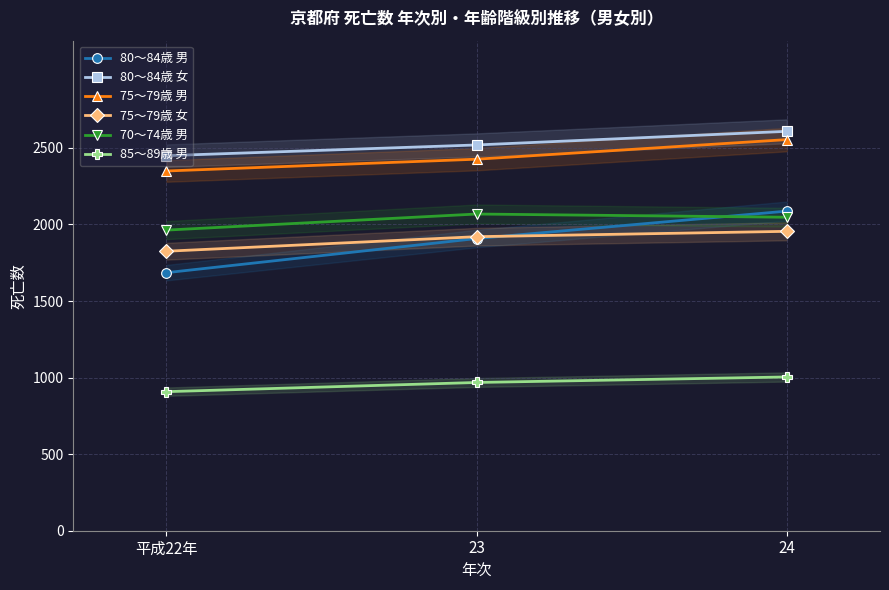

Count the number of data series in this chart.

6